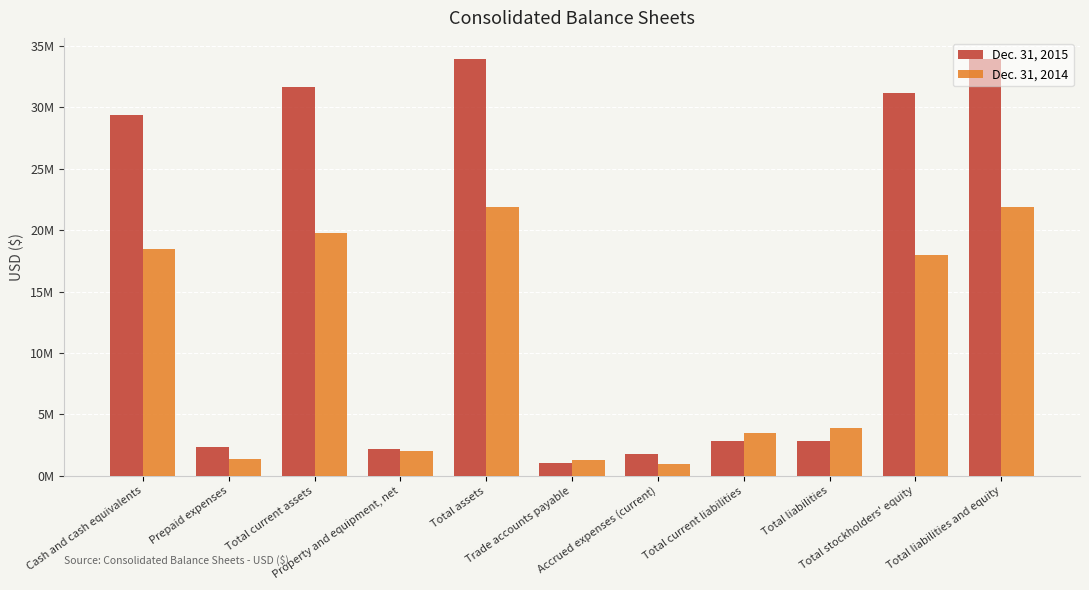

At which category is the sum across all series the highest?

Total assets